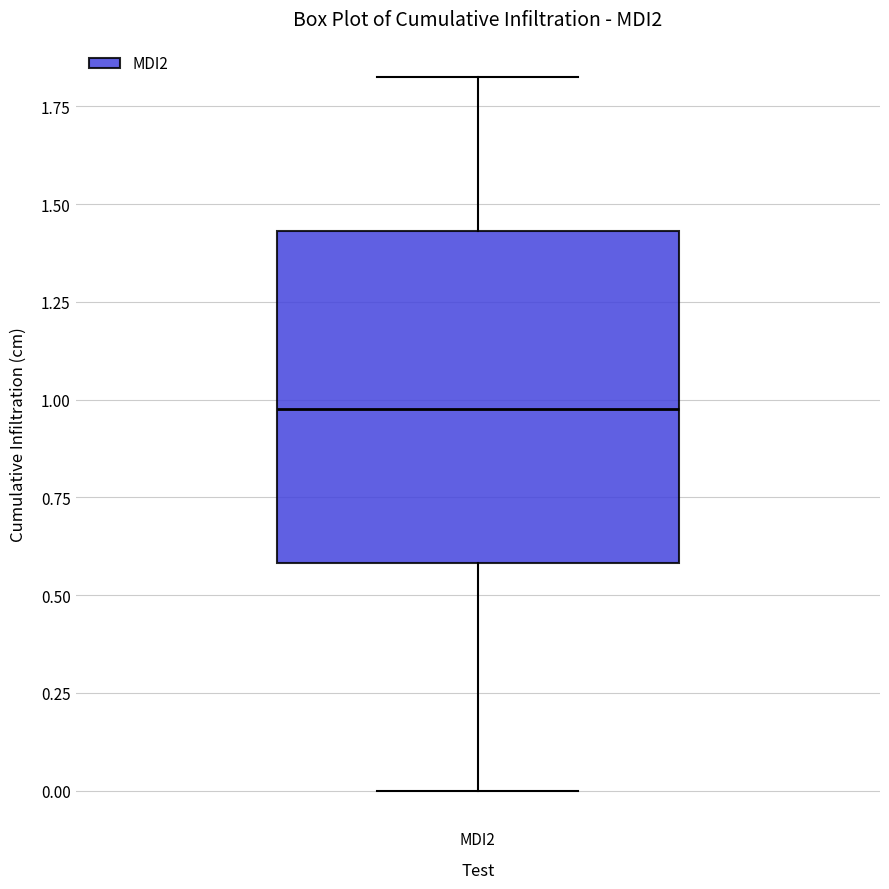

Read this box plot against the y-axis: the position of the median line, the range covered by the box, and the ends of both whiskers. The values are not printed on the chart, so give them approximately, as read against the axis.

median 1.00, box 0.60 to 1.45, whiskers 0.00 to 1.80